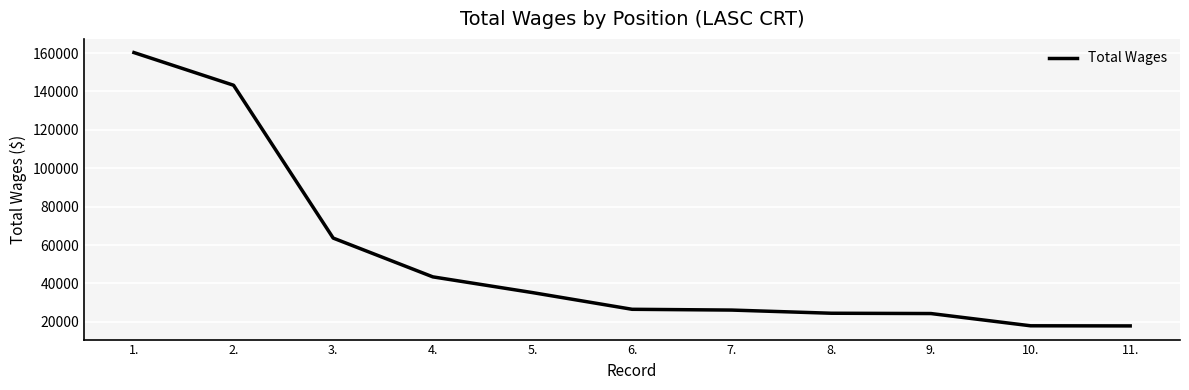

What is the maximum value shown in the chart?

160250